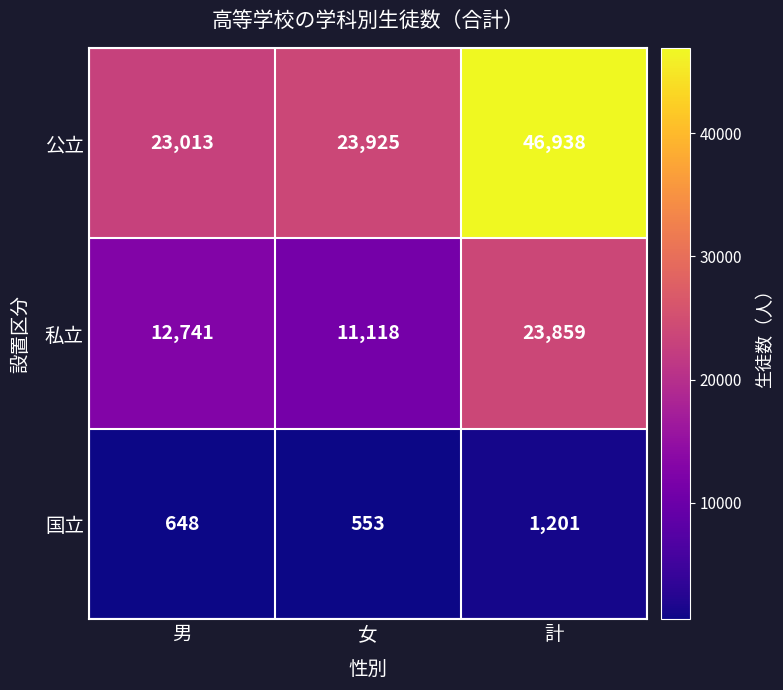

What is the difference between the second highest and minimum values in the 公立 series?

912